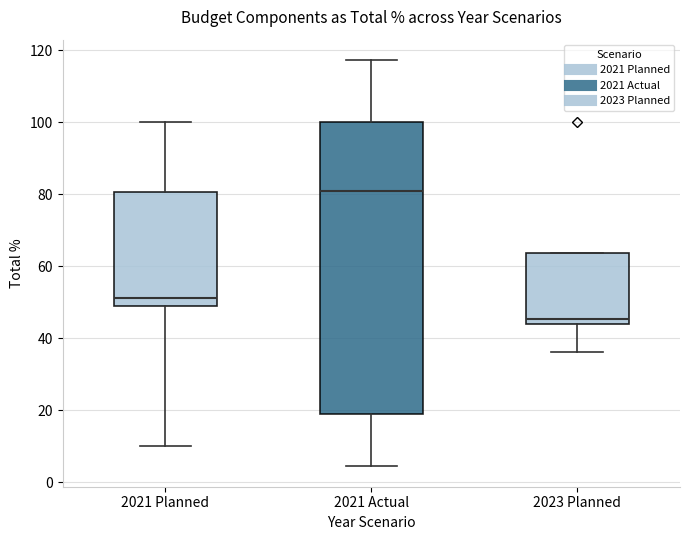

Which box is the tallest, from its lower edge to its upper edge?

2021 Actual